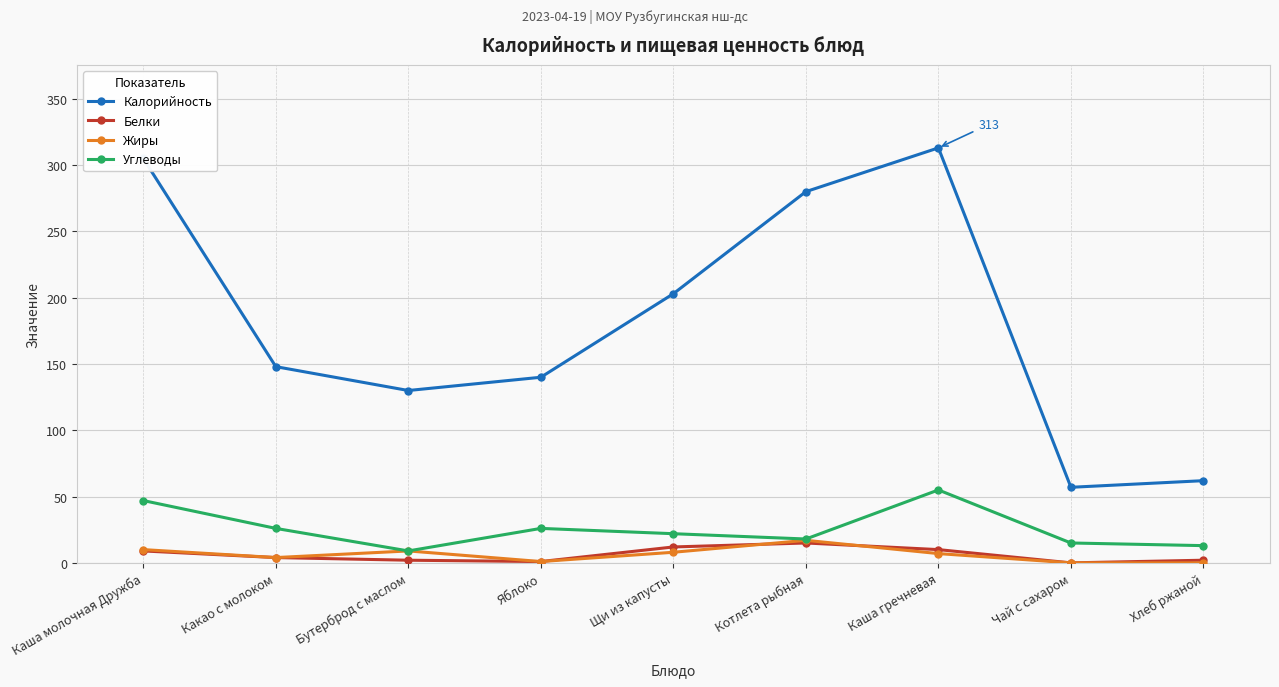

Where is the first local maximum for Калорийность?

Каша гречневая